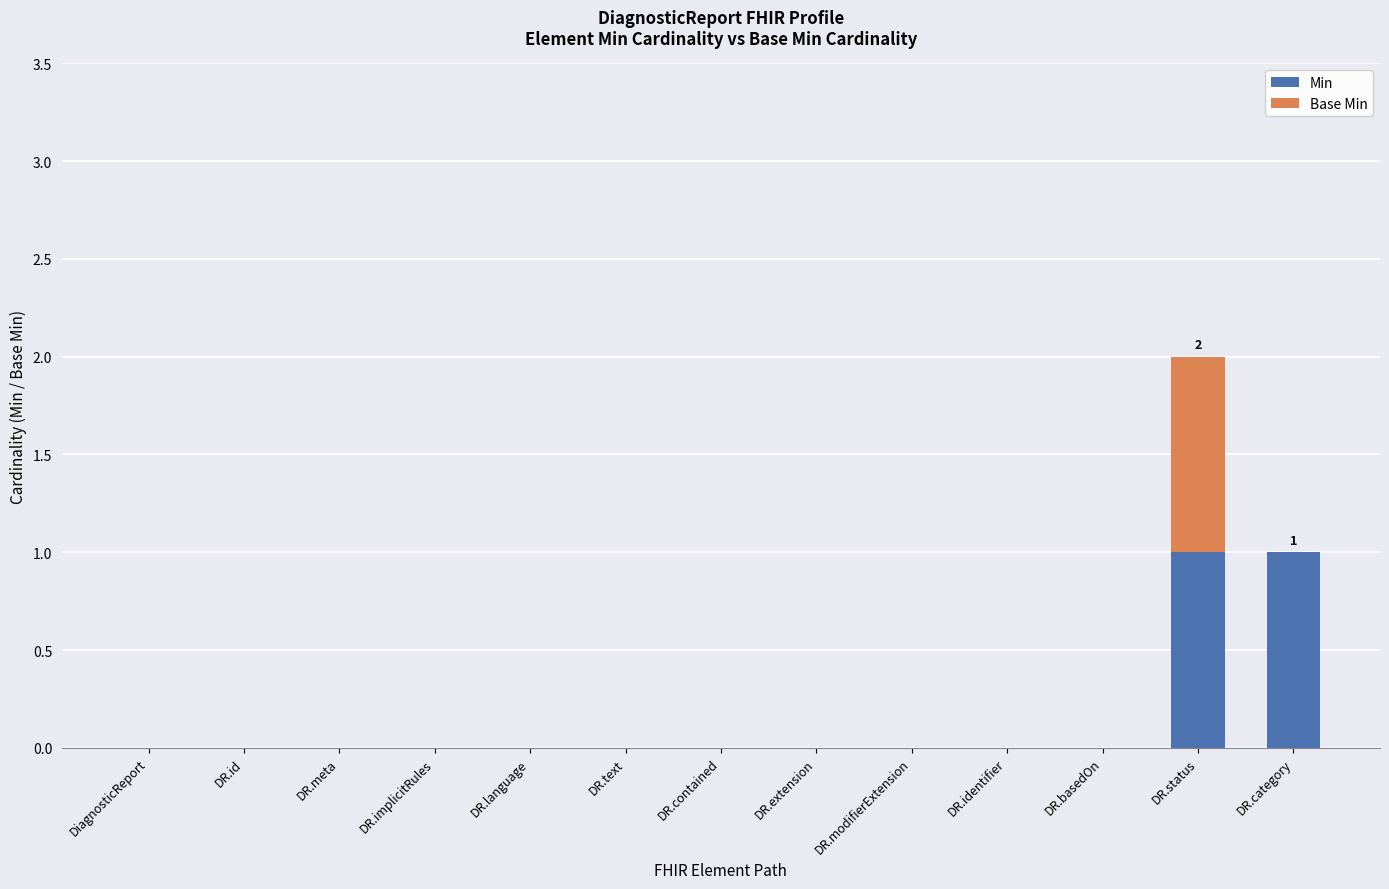

The Min series shows 0 at DR.id. True or false?

True